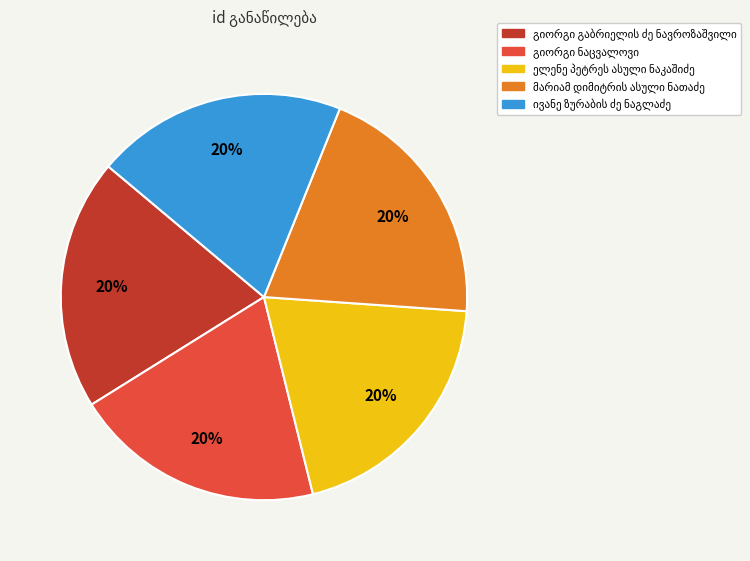

Is there a majority slice in this chart?

No